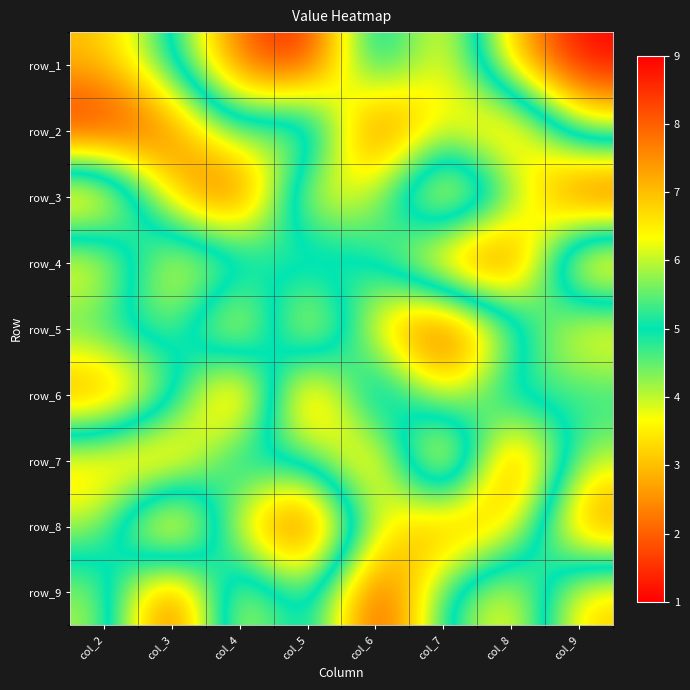

Is the value of row_5 at col_7 greater than the value of row_7 at col_5?

No